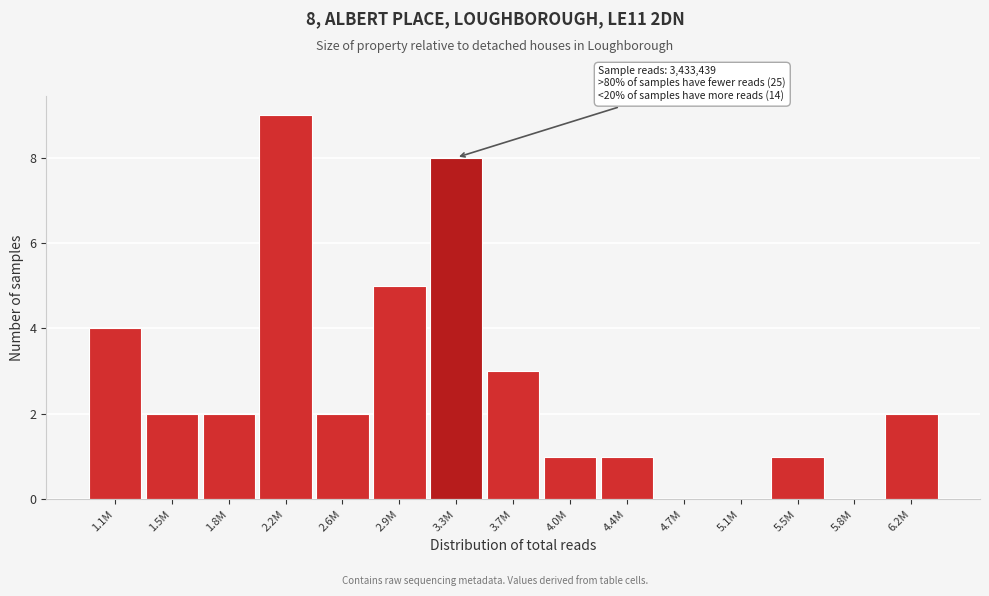

Reading left to right, what are all the values shown in this chart?

1.1M=4	1.5M=2	1.8M=2	2.2M=9	2.6M=2	2.9M=5	3.3M=8	3.7M=3	4.0M=1	4.4M=1	4.7M=0	5.1M=0	5.5M=1	5.8M=0	6.2M=2